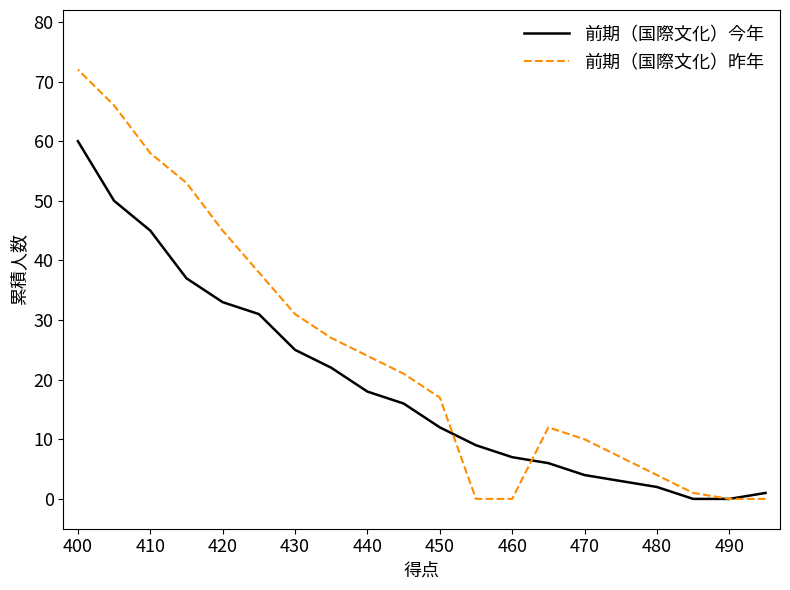

What is the difference between the maximum and minimum values in the 前期（国際文化）今年 series?

60